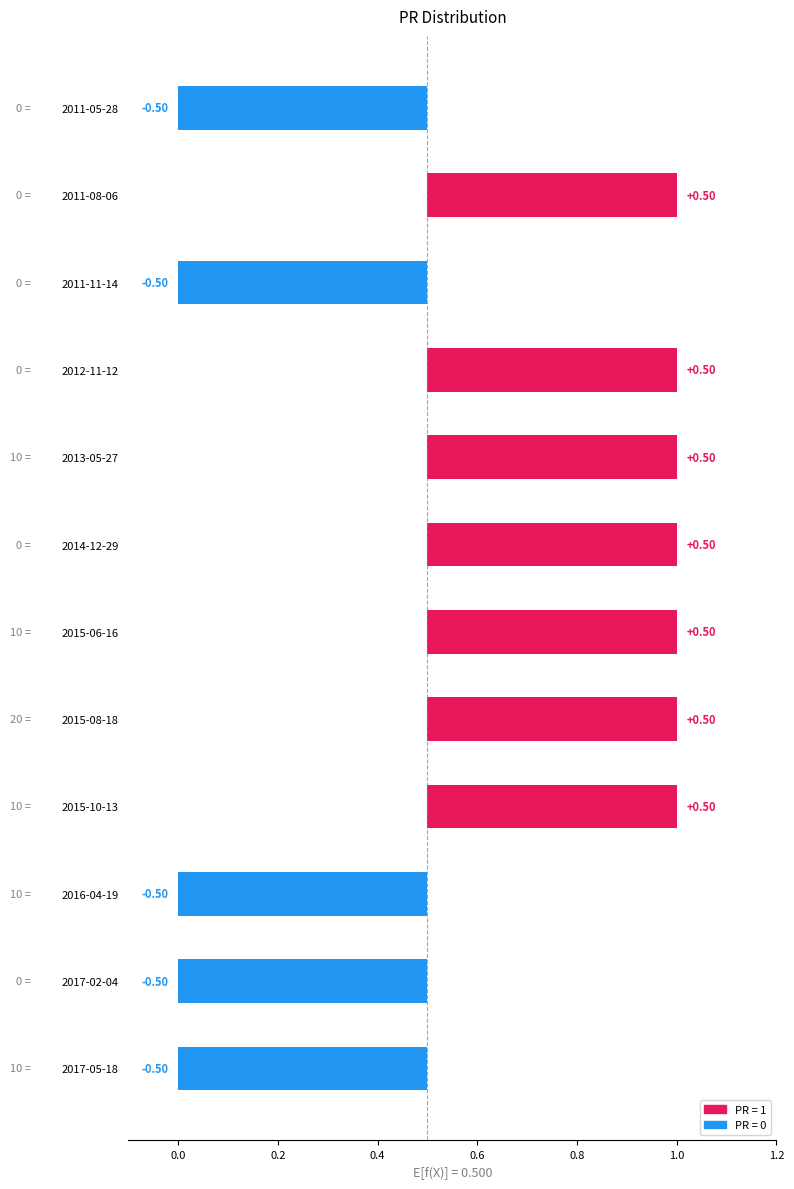

How many values are above zero?

7